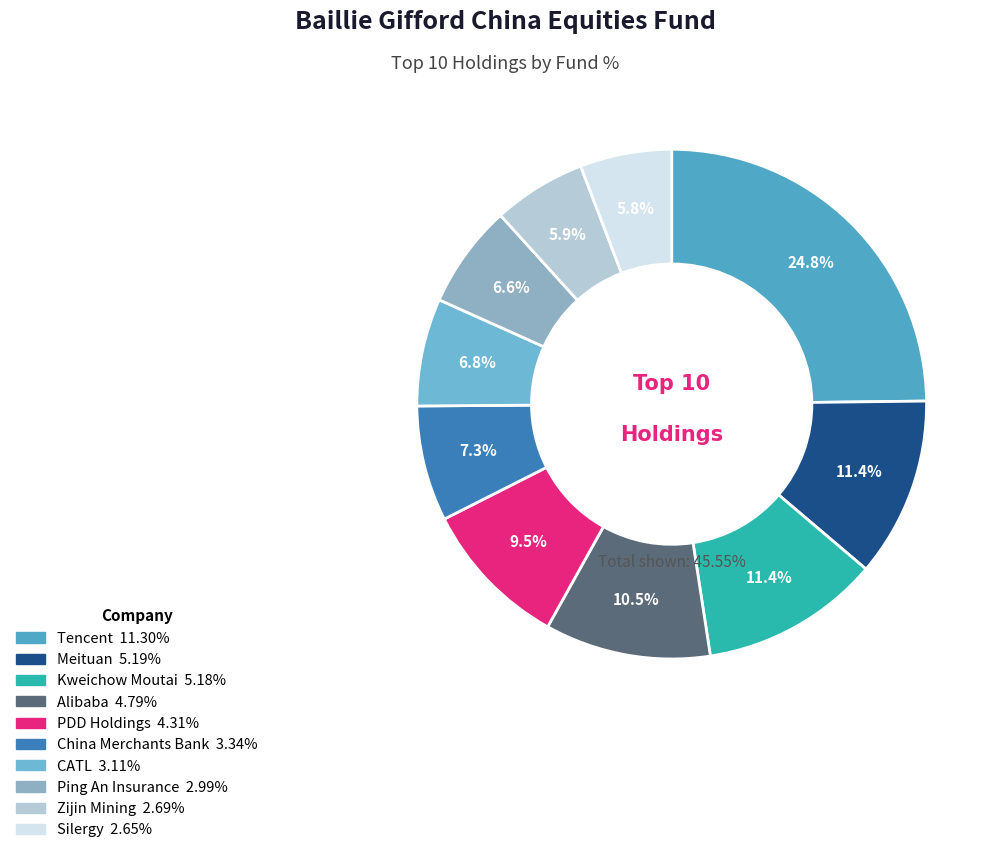

What portion of the pie excludes Silergy?

94.2%